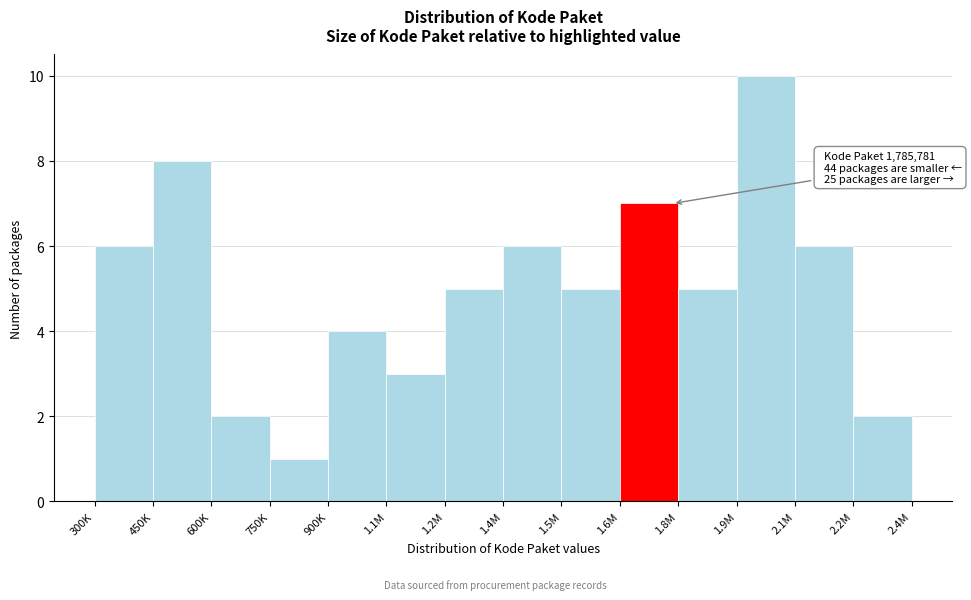

Reading left to right, extract all data points from this chart.

300K=6	450K=8	600K=2	750K=1	900K=4	1.1M=3	1.2M=5	1.4M=6	1.5M=5	1.6M=7	1.8M=5	1.9M=10	2.1M=6	2.2M=2